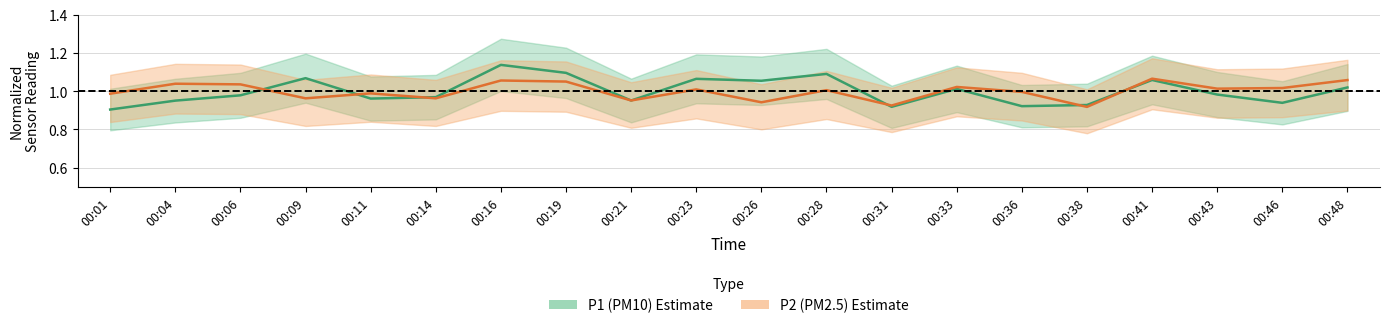

What are all the series names shown in the legend?

P1, P2